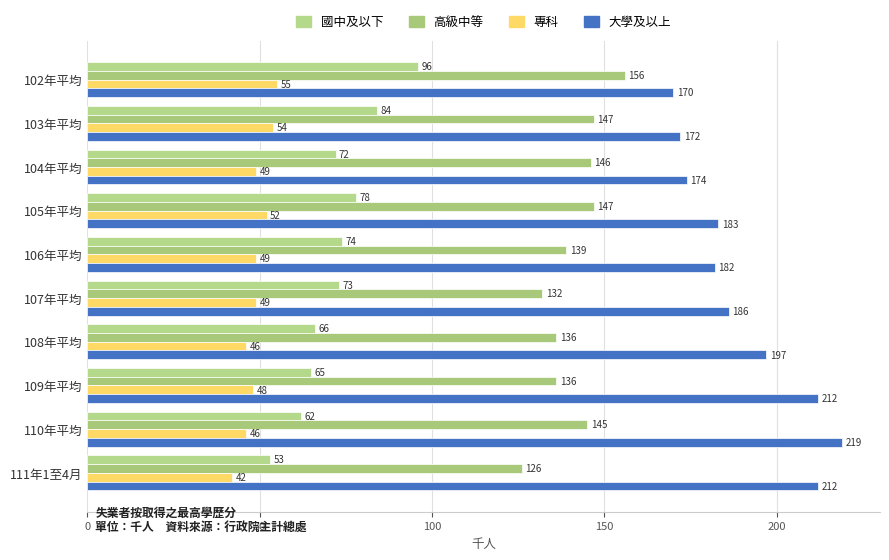

What are all the series names shown in the legend?

國中及以下, 高級中等, 專科, 大學及以上